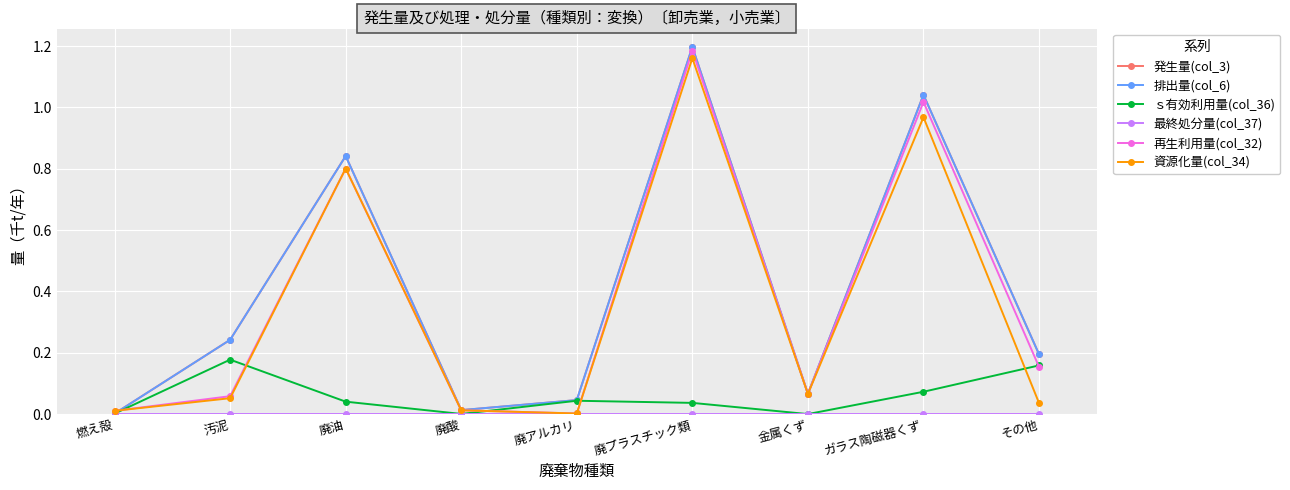

Does the chart have visible grid lines?

Yes